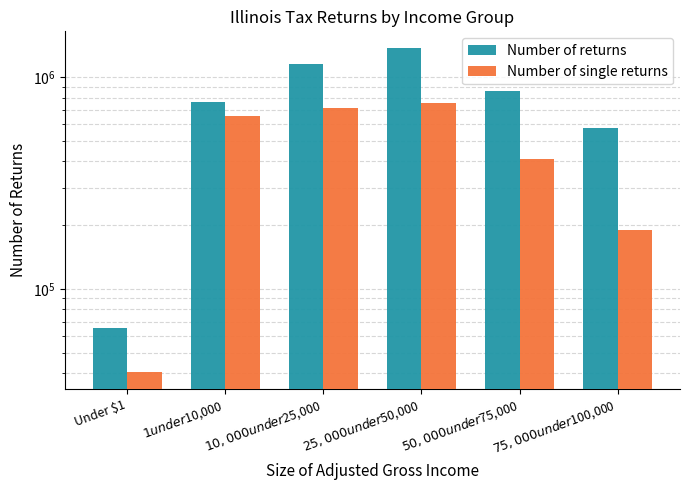

Reading left to right, extract all data points from this chart.

Number of returns: Under $1=65480	$1 under $10,000=766420	$10,000 under $25,000=1154280	$25,000 under $50,000=1379220	$50,000 under $75,000=859660	$75,000 under $100,000=574940
Number of single returns: Under $1=40250	$1 under $10,000=654270	$10,000 under $25,000=713270	$25,000 under $50,000=756570	$50,000 under $75,000=410090	$75,000 under $100,000=189830